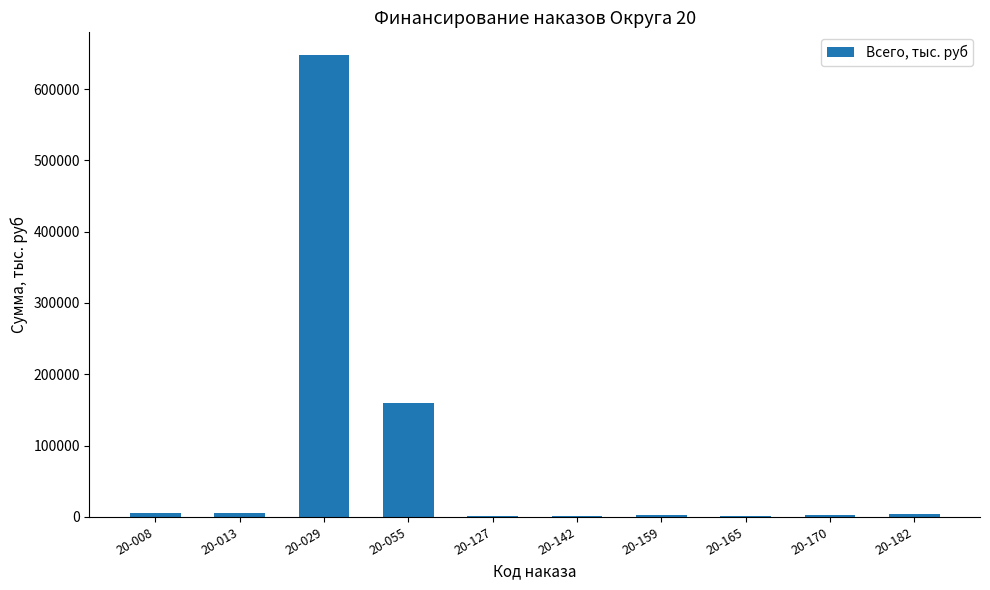

Count the number of categories in the chart.

10